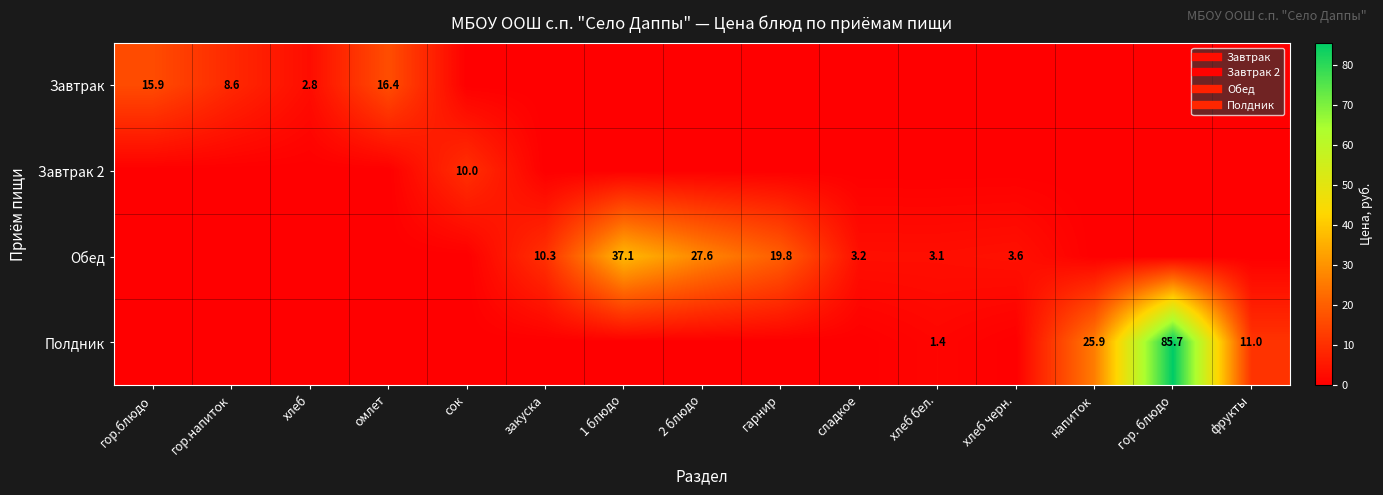

True or false: Полдник has a value of 11.0 at фрукты.

True